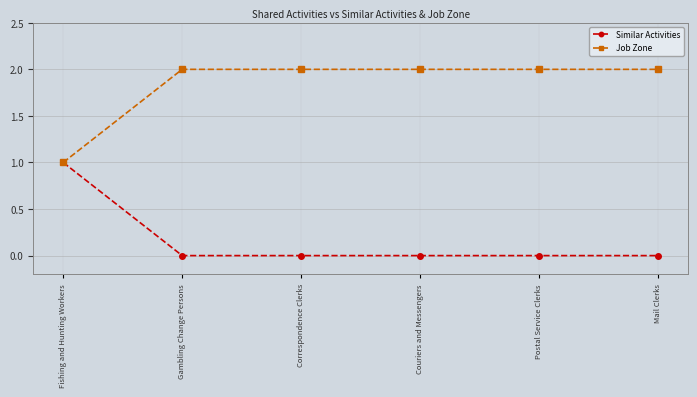

Is the value of Similar Activities at Correspondence Clerks greater than the value of Job Zone at Postal Service Clerks?

No